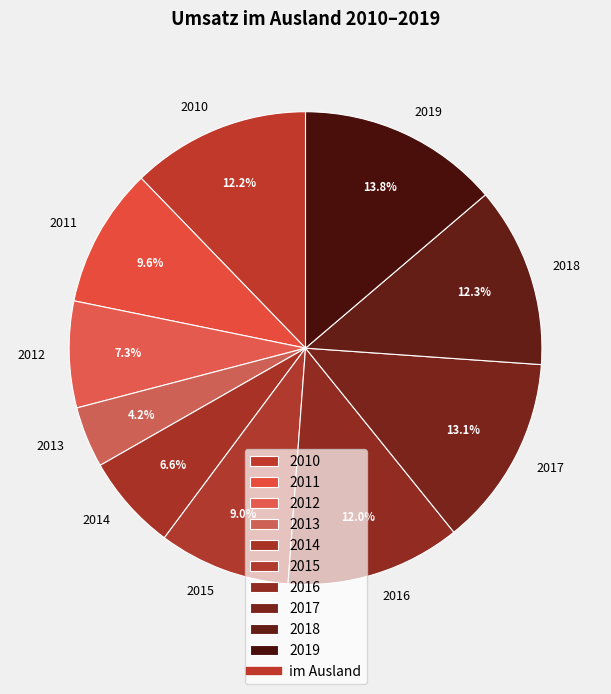

Is there any slice that represents more than half of the pie?

No